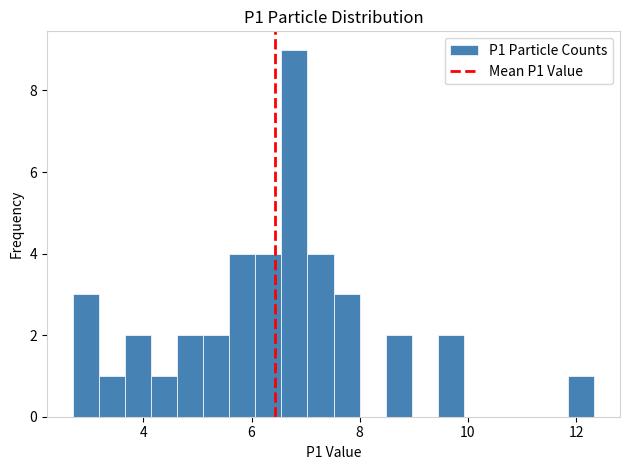

Around what value on the x-axis is the tallest bar? Give the approximate position of its centre, as read against the axis.

6.8